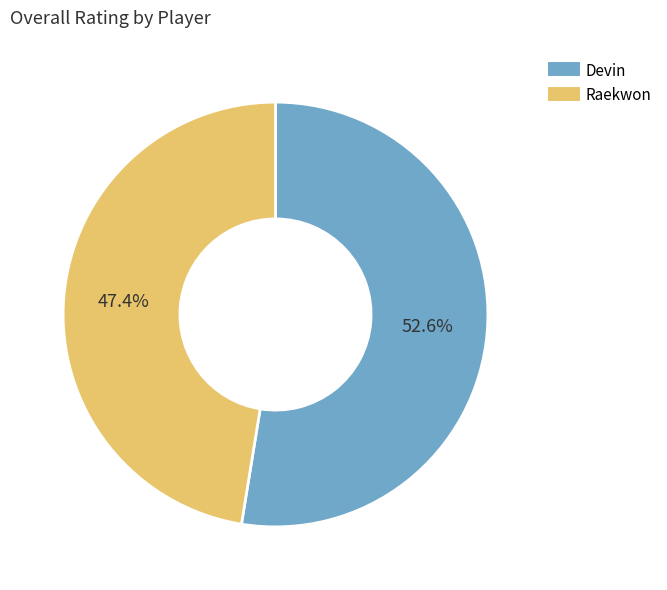

Which slice represents more than half of the pie?

Devin